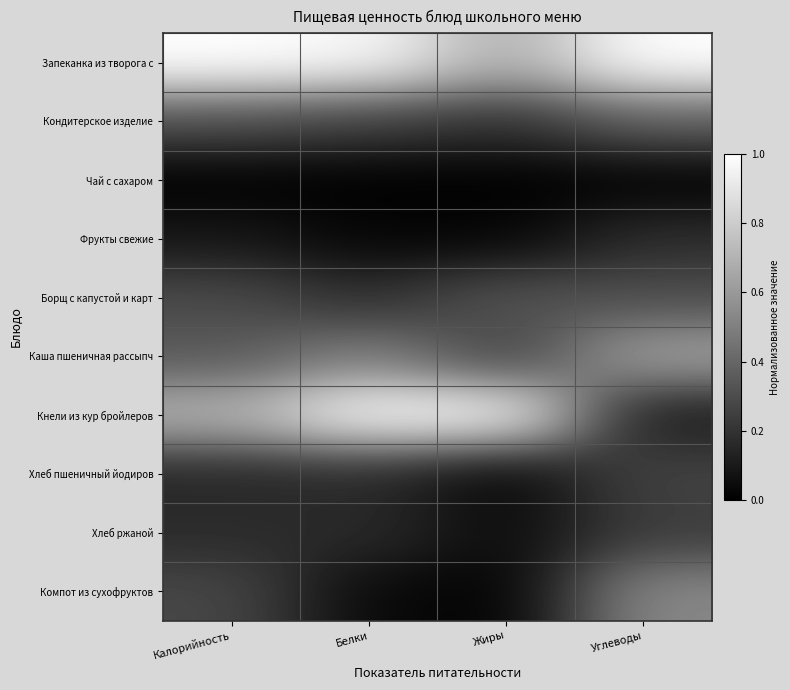

Reading left to right, extract all data points from this chart.

Запеканка из творога с: Калорийность=1.0	Белки=1.0	Жиры=0.7	Углеводы=1.0
Кондитерское изделие: Калорийность=0.3	Белки=0.2	Жиры=0.2	Углеводы=0.4
Чай с сахаром: Калорийность=0.0	Белки=0.0	Жиры=0.0	Углеводы=0.0
Фрукты свежие: Калорийность=0.1	Белки=0.0	Жиры=0.0	Углеводы=0.2
Борщ с капустой и карт: Калорийность=0.3	Белки=0.2	Жиры=0.3	Углеводы=0.3
Каша пшеничная рассыпч: Калорийность=0.3	Белки=0.5	Жиры=0.2	Углеводы=0.6
Кнели из кур бройлеров: Калорийность=0.7	Белки=1.0	Жиры=1.0	Углеводы=0.1
Хлеб пшеничный йодиров: Калорийность=0.1	Белки=0.2	Жиры=0.0	Углеводы=0.3
Хлеб ржаной: Калорийность=0.2	Белки=0.2	Жиры=0.0	Углеводы=0.2
Компот из сухофруктов: Калорийность=0.3	Белки=0.0	Жиры=0.0	Углеводы=0.5